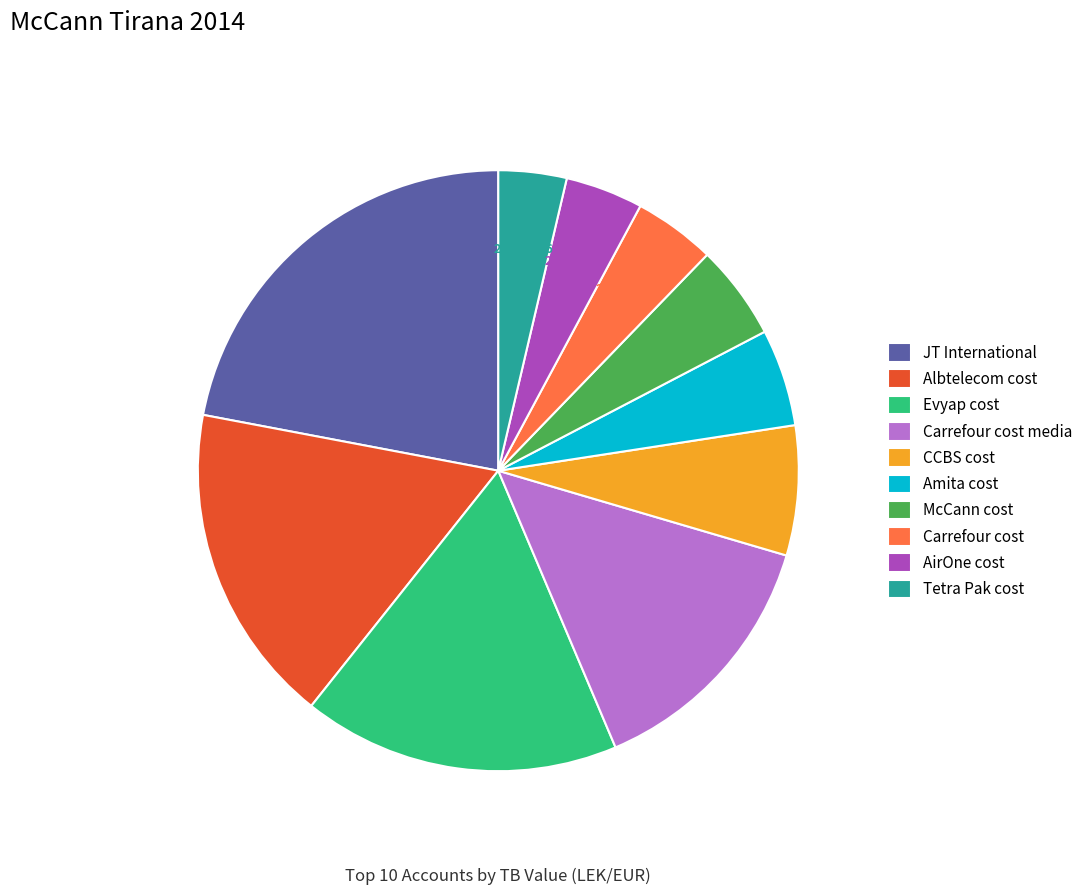

How many segments does this pie chart have?

10